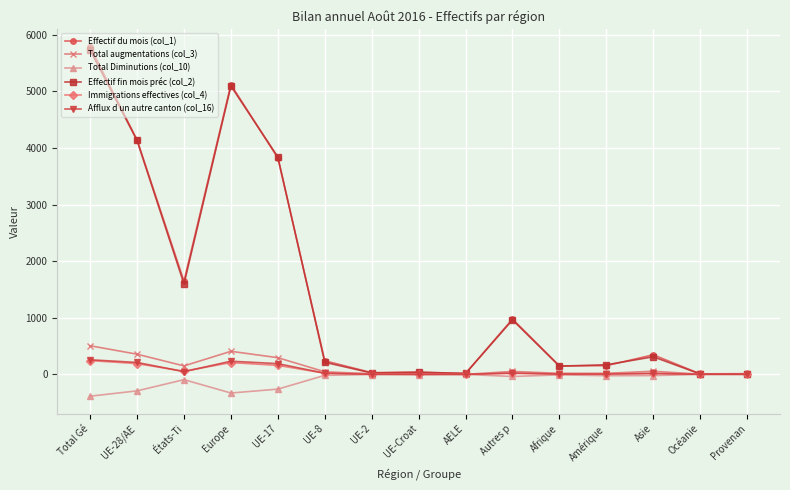

What is the label of the 9th point from the left?

AELE